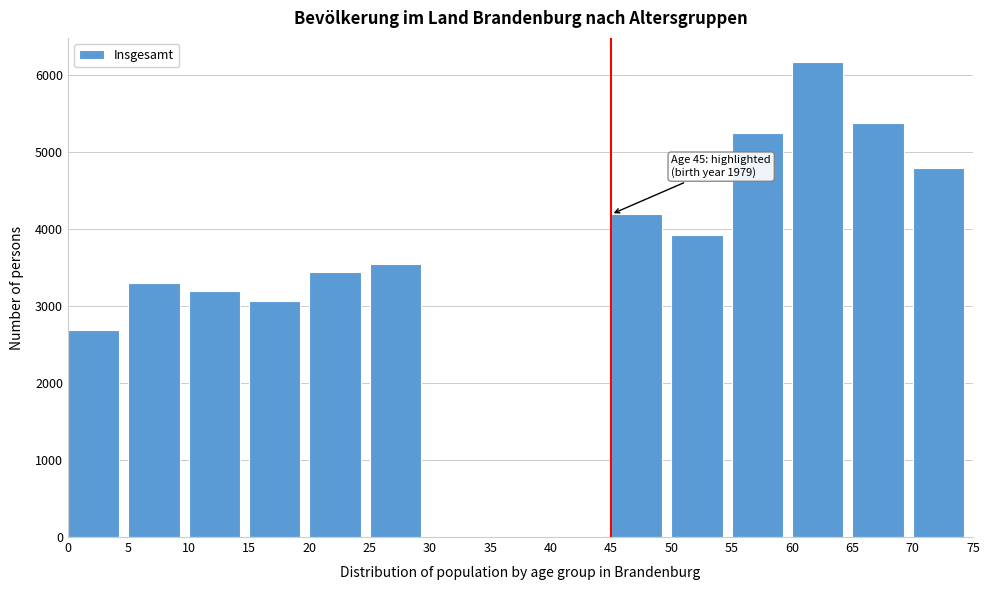

Reading left to right, transcribe all the data shown in this chart.

0=2689	5=3297	10=3194	15=3069	20=3441	25=3548	30=0	35=0	40=0	45=4190	50=3927	55=5248	60=6172	65=5371	70=4797